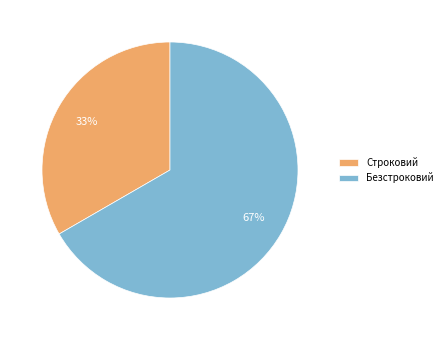

How many segments does this pie chart have?

2